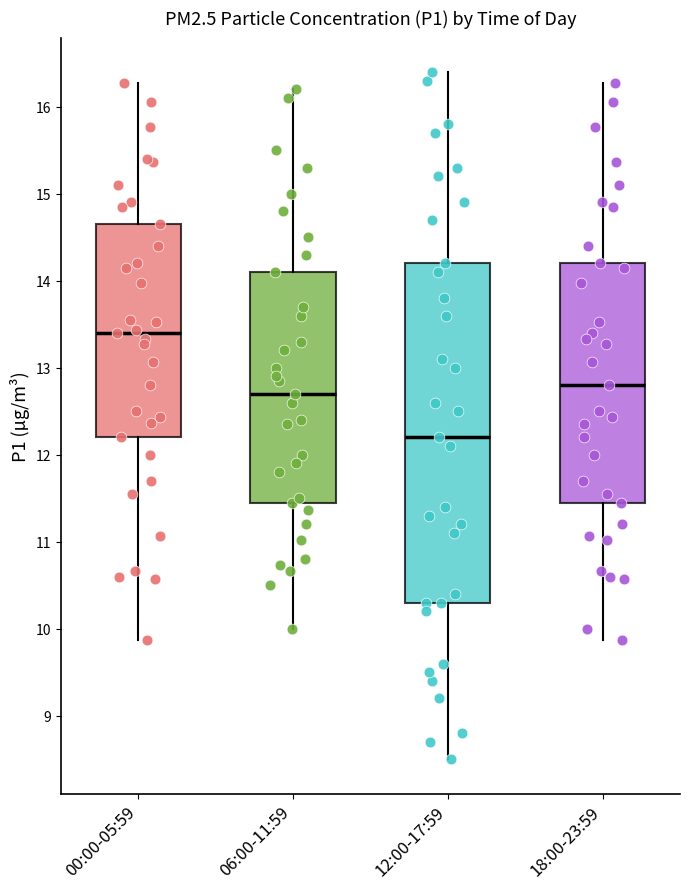

Which box is the tallest, from its lower edge to its upper edge?

12:00-17:59